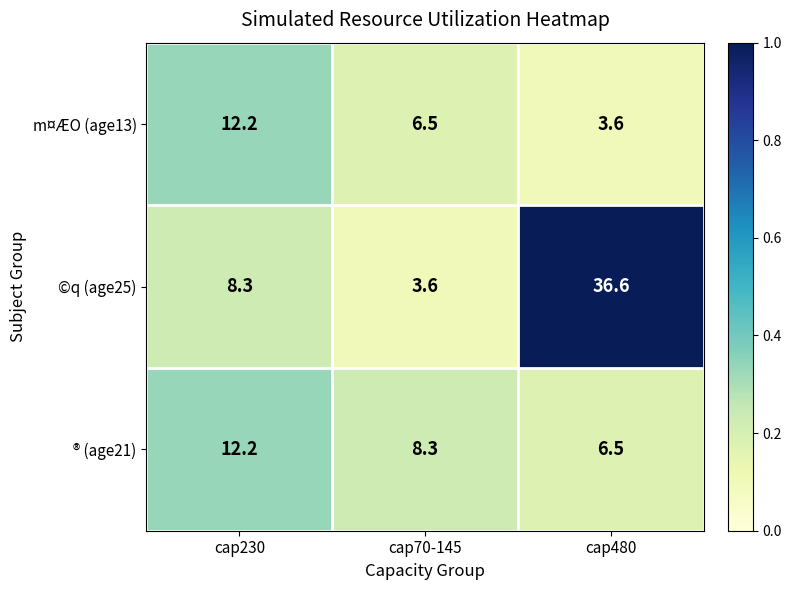

List the series in order of their overall mean, highest first.

©q (age25), ® (age21), m¤ÆO (age13)